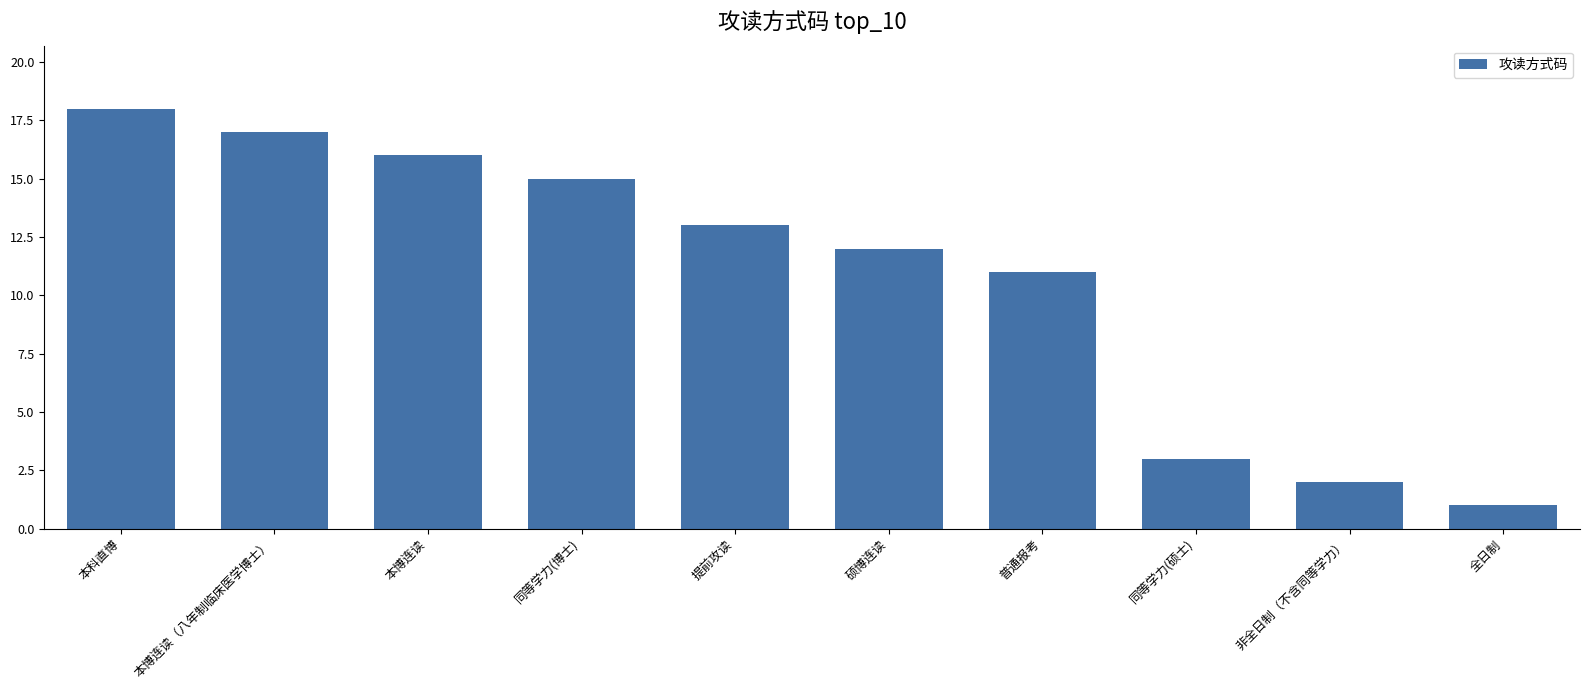

What position from the left is 非全日制（不含同等学力）?

9